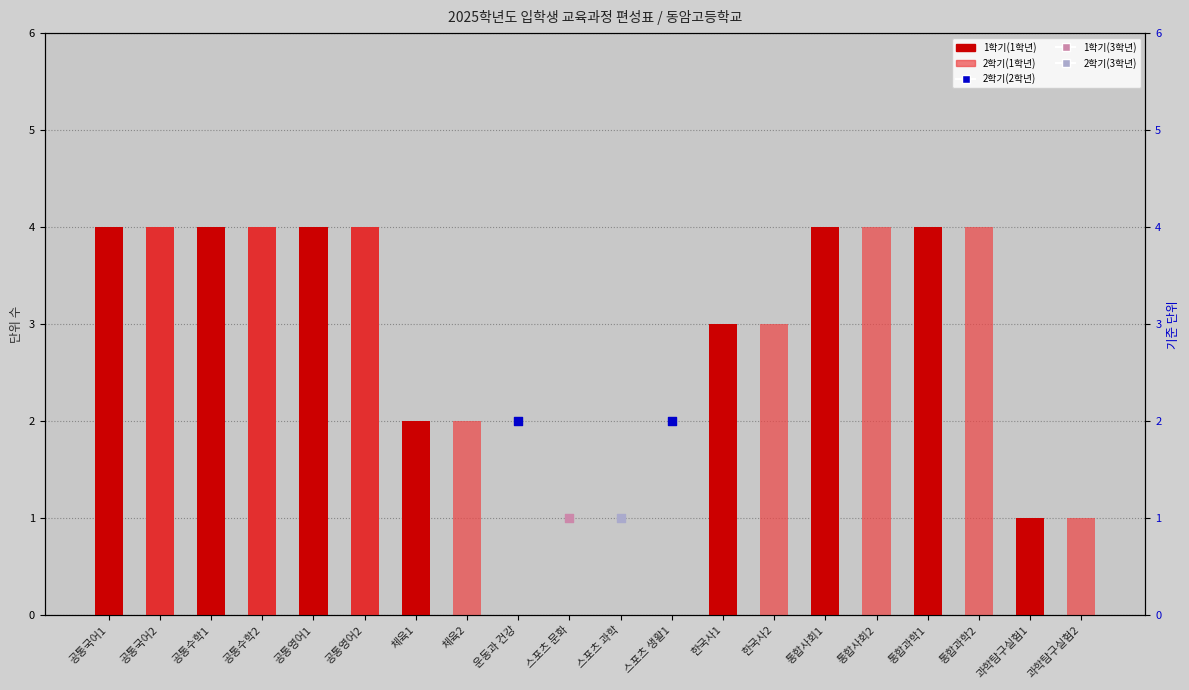

Is the value of 2학기(1학년) at 한국사2 greater than the value of 1학기(1학년) at 공통국어2?

No